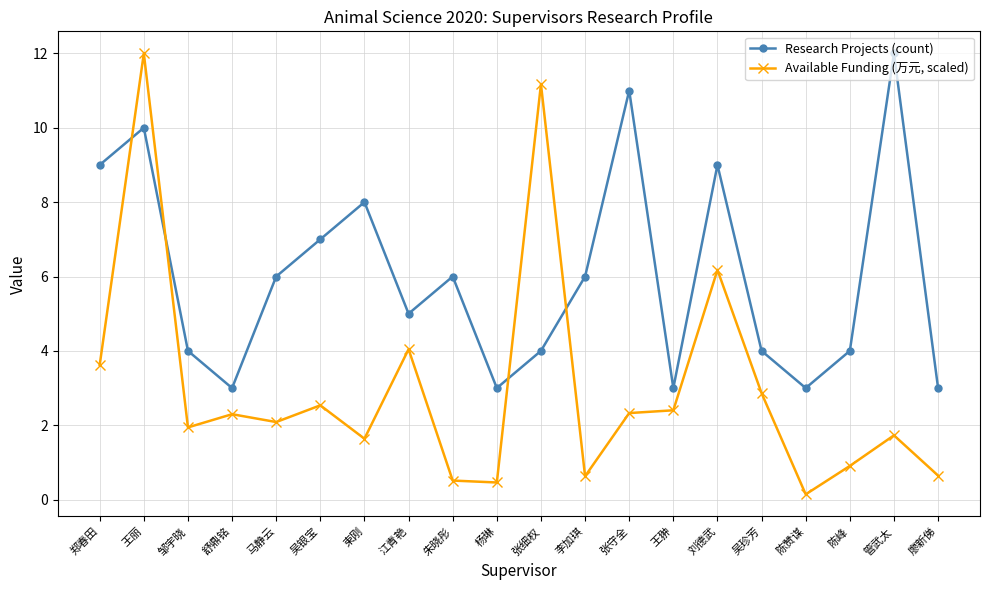

How many distinct data groups are displayed?

2